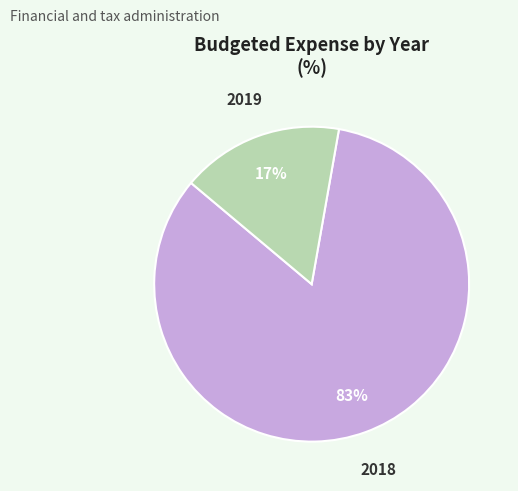

Is there a majority slice in this chart?

Yes